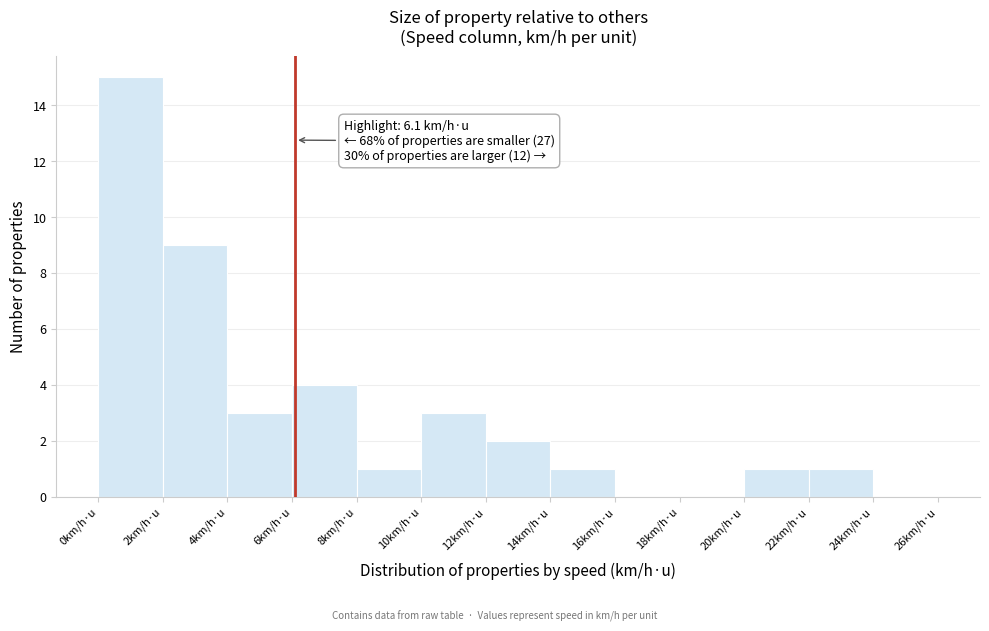

Over which range of the x-axis is the bar tallest?

0 to 2